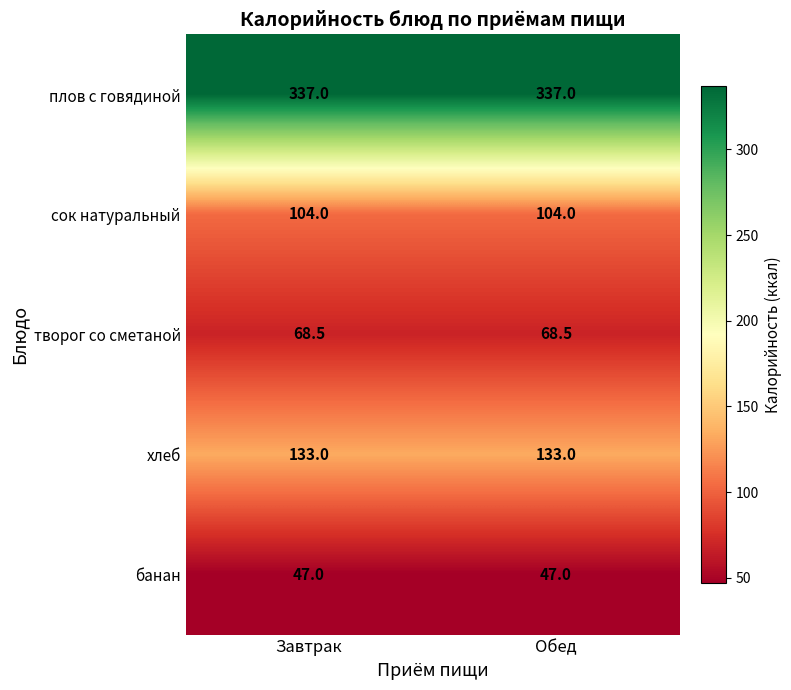

Reading left to right, what are all the values shown in this chart?

плов с говядиной: 337.0	337.0
сок натуральный: 104.0	104.0
творог со сметаной: 68.5	68.5
хлеб: 133.0	133.0
банан: 47.0	47.0